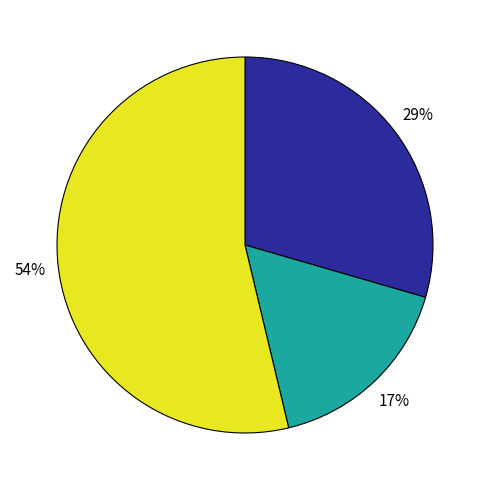

To the nearest percent, what is the difference between the largest and smallest slice percentages?

37%